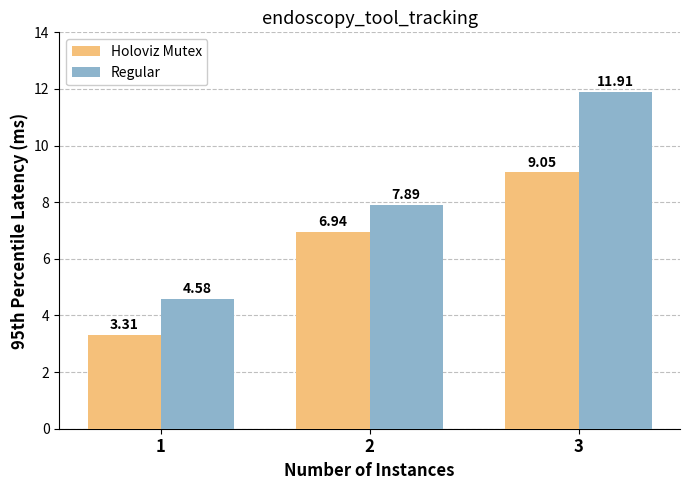

True or false: Regular has a value of 7.9 at 2.

True